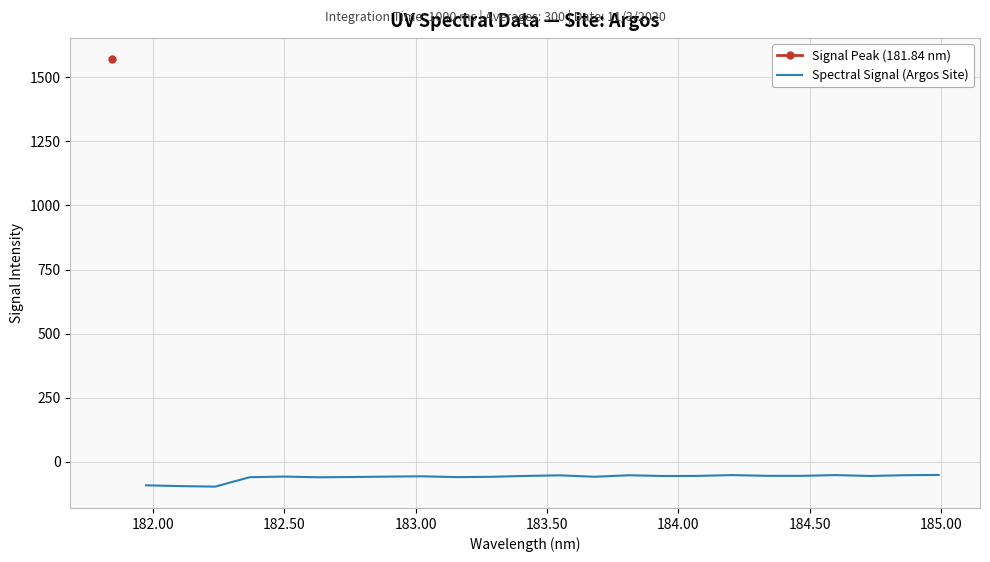

What is the maximum value for Spectral Signal (Argos Site)?

-52.2